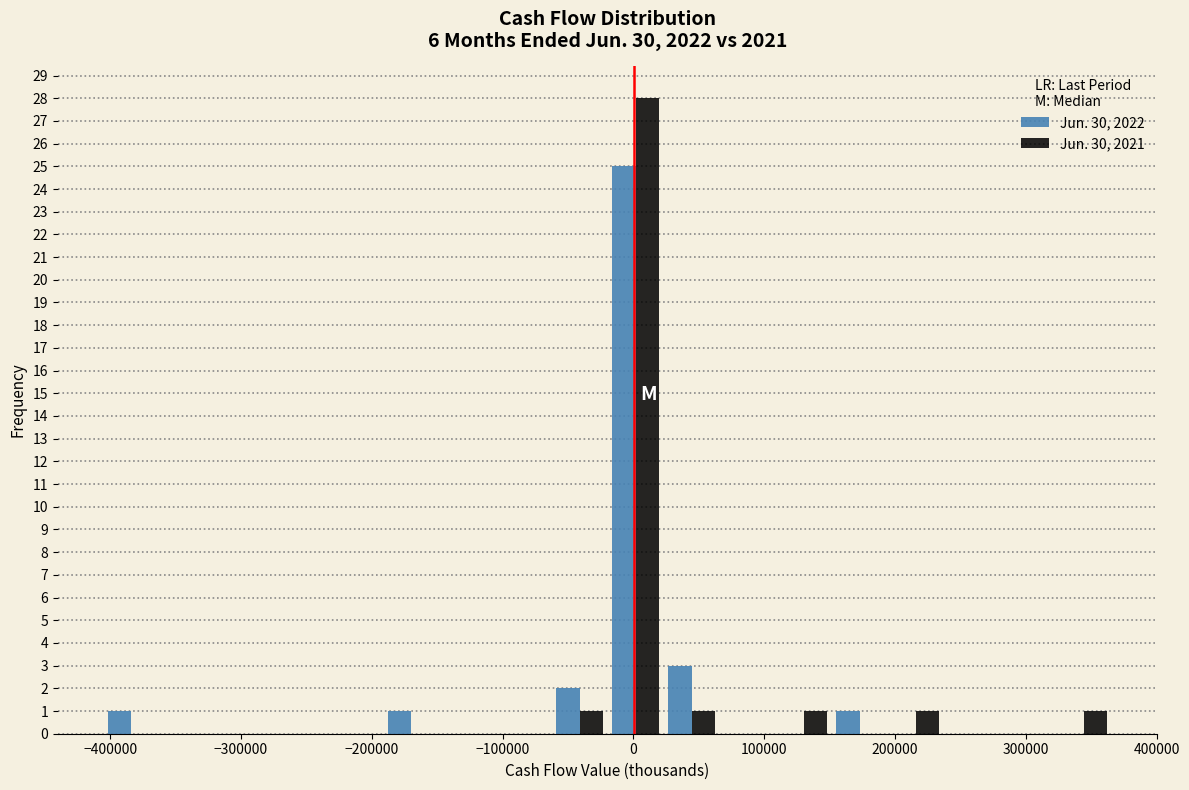

Reading left to right, transcribe this chart: for each range on the x-axis, give the height of each series' bar. Neither the bar edges nor the heights are printed on the chart, so give them approximately, as read against the axes.

-410000 to -360000: Jun. 30, 2022=1	Jun. 30, 2021=0
-360000 to -320000: Jun. 30, 2022=0	Jun. 30, 2021=0
-320000 to -280000: Jun. 30, 2022=0	Jun. 30, 2021=0
-280000 to -230000: Jun. 30, 2022=0	Jun. 30, 2021=0
-230000 to -190000: Jun. 30, 2022=0	Jun. 30, 2021=0
-190000 to -150000: Jun. 30, 2022=1	Jun. 30, 2021=0
-150000 to -110000: Jun. 30, 2022=0	Jun. 30, 2021=0
-110000 to -60000: Jun. 30, 2022=0	Jun. 30, 2021=0
-60000 to -20000: Jun. 30, 2022=2	Jun. 30, 2021=1
-20000 to 20000: Jun. 30, 2022=25	Jun. 30, 2021=28
20000 to 70000: Jun. 30, 2022=3	Jun. 30, 2021=1
70000 to 110000: Jun. 30, 2022=0	Jun. 30, 2021=0
110000 to 150000: Jun. 30, 2022=0	Jun. 30, 2021=1
150000 to 190000: Jun. 30, 2022=1	Jun. 30, 2021=0
190000 to 240000: Jun. 30, 2022=0	Jun. 30, 2021=1
240000 to 280000: Jun. 30, 2022=0	Jun. 30, 2021=0
280000 to 320000: Jun. 30, 2022=0	Jun. 30, 2021=0
320000 to 370000: Jun. 30, 2022=0	Jun. 30, 2021=1